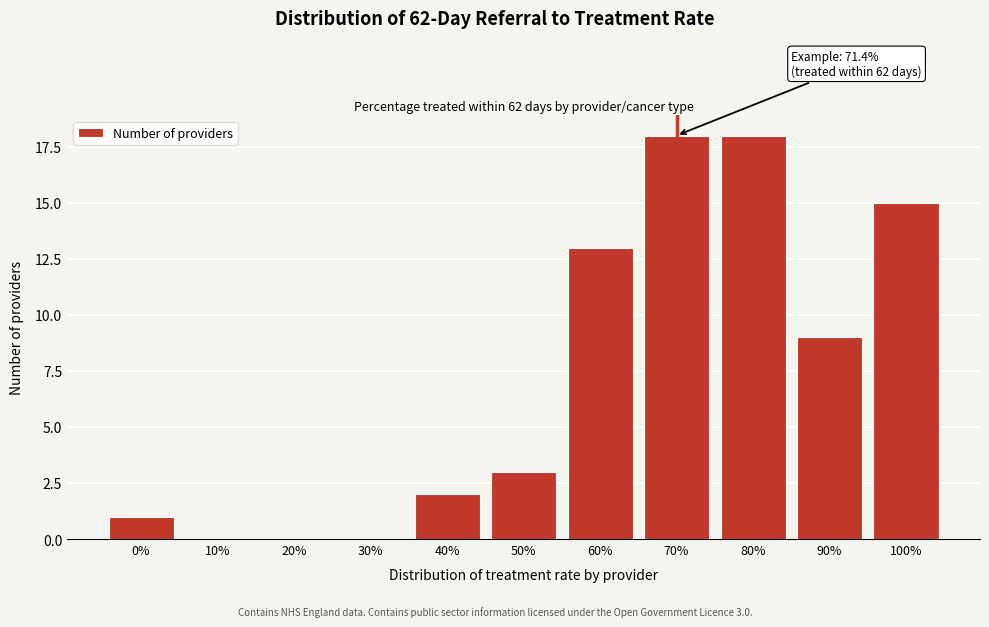

Reading left to right, extract all data points from this chart.

0%=1	10%=0	20%=0	30%=0	40%=2	50%=3	60%=13	70%=18	80%=18	90%=9	100%=15